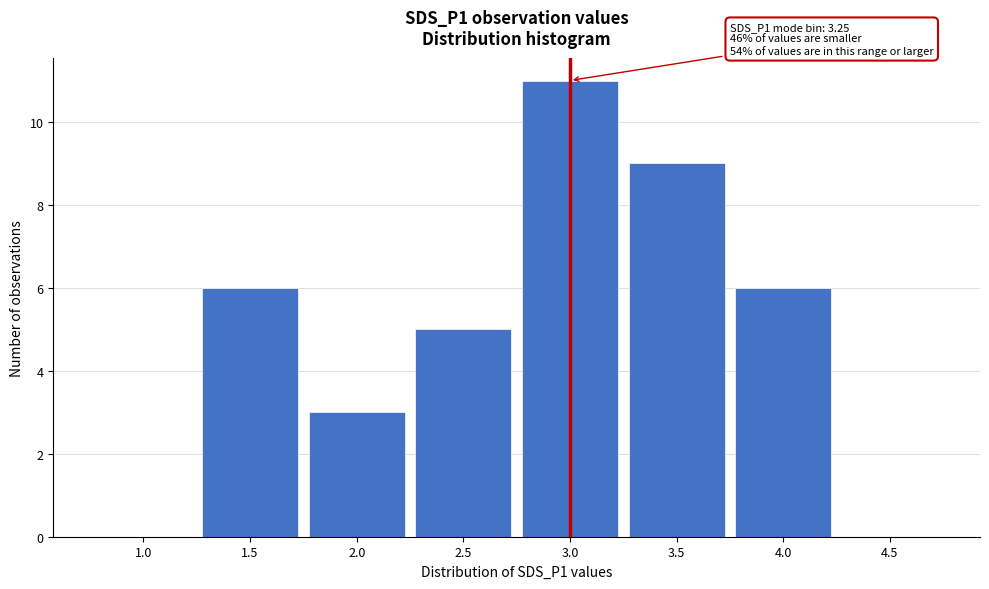

Reading right to left, extract all data points from this chart.

4.5=0	4.0=6	3.5=9	3.0=11	2.5=5	2.0=3	1.5=6	1.0=0